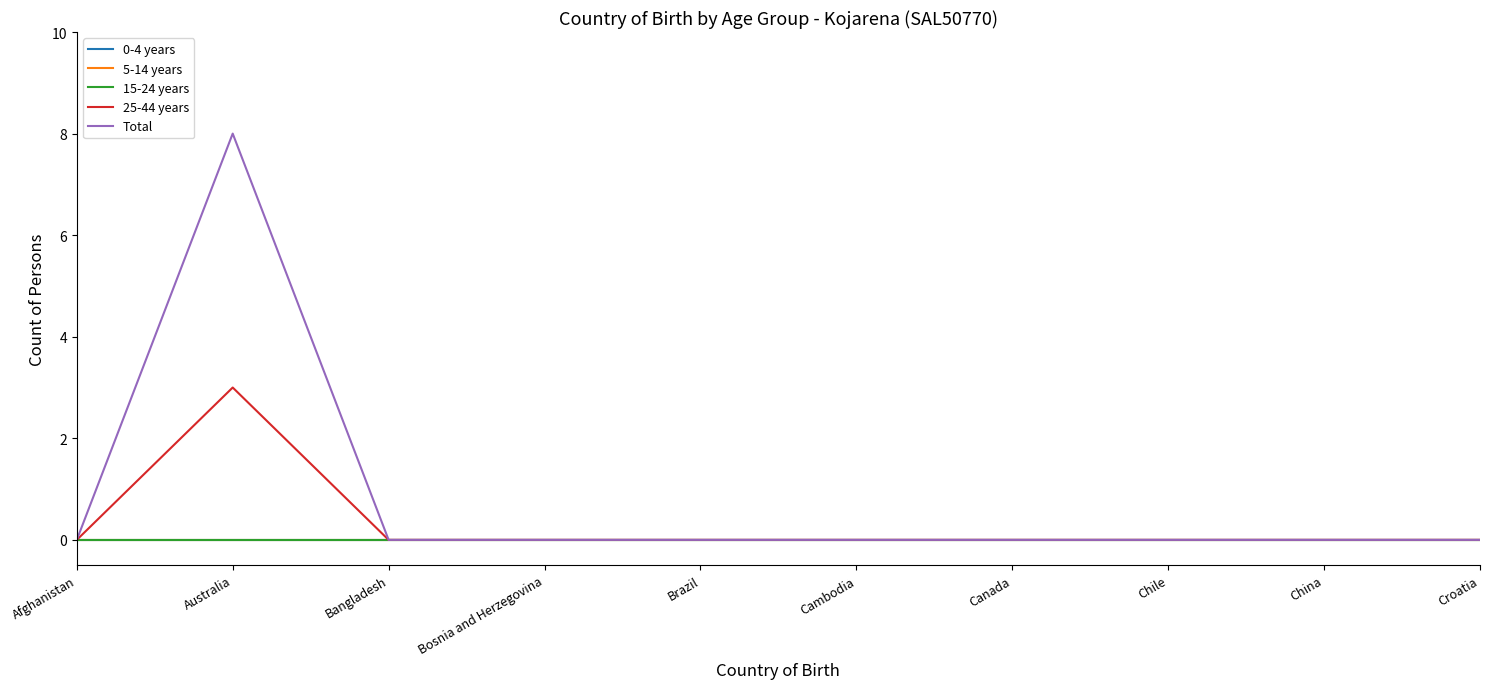

Which series has the largest range (max minus min)?

Total